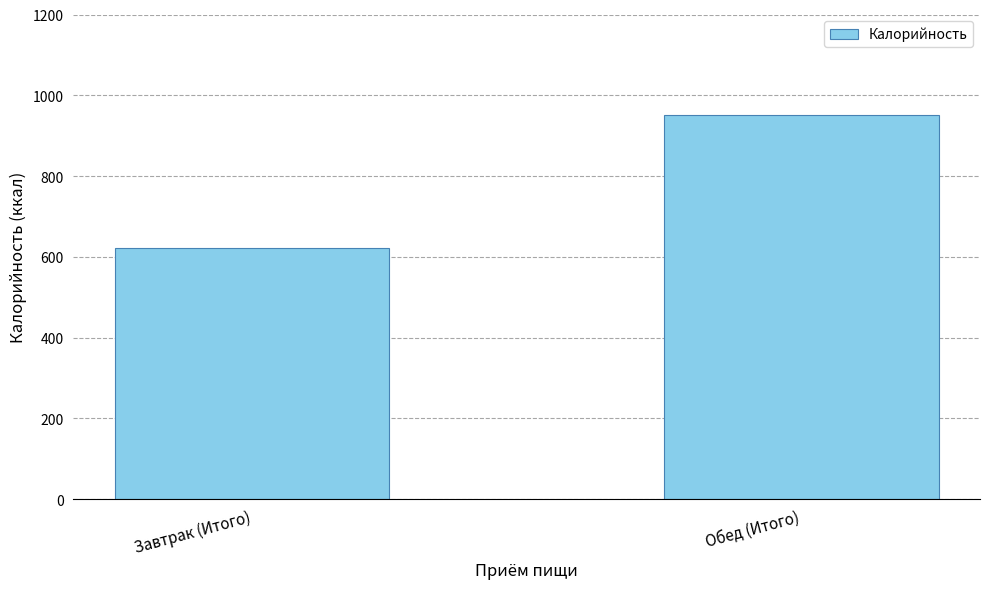

Where is the data nearest to the value 786?

Завтрак (Итого)